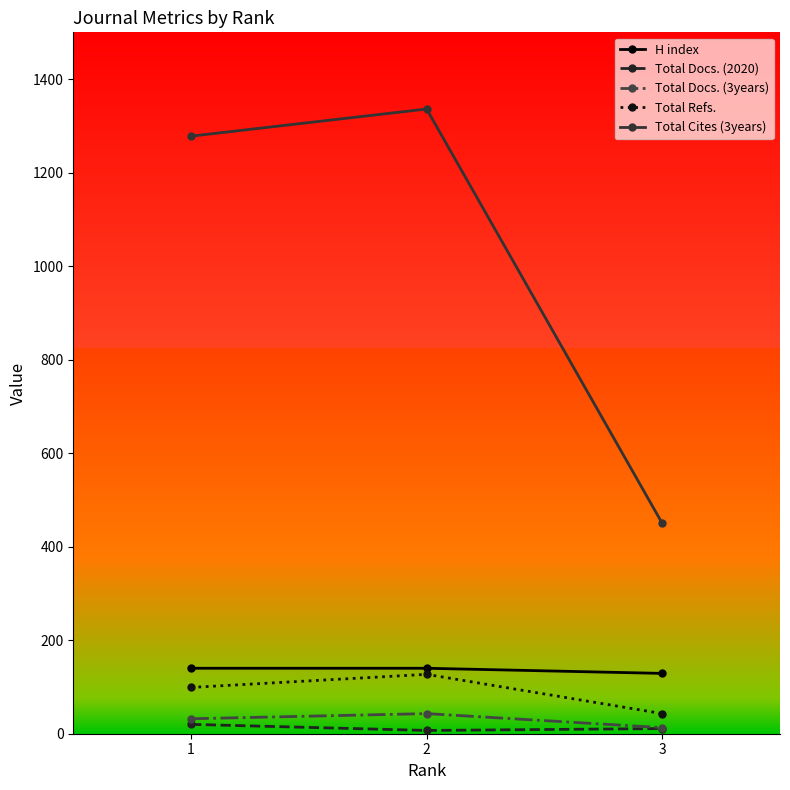

What is the highest value of the Total Refs. series?

127